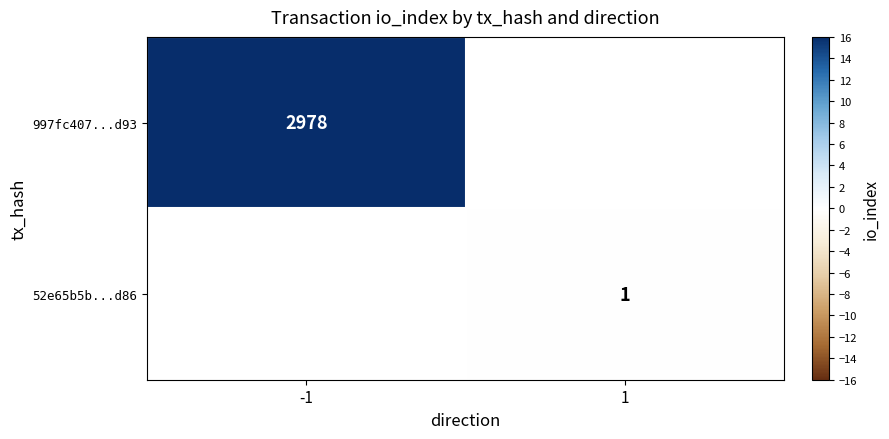

The 997fc407...d93 series shows 4647 at -1. True or false?

False